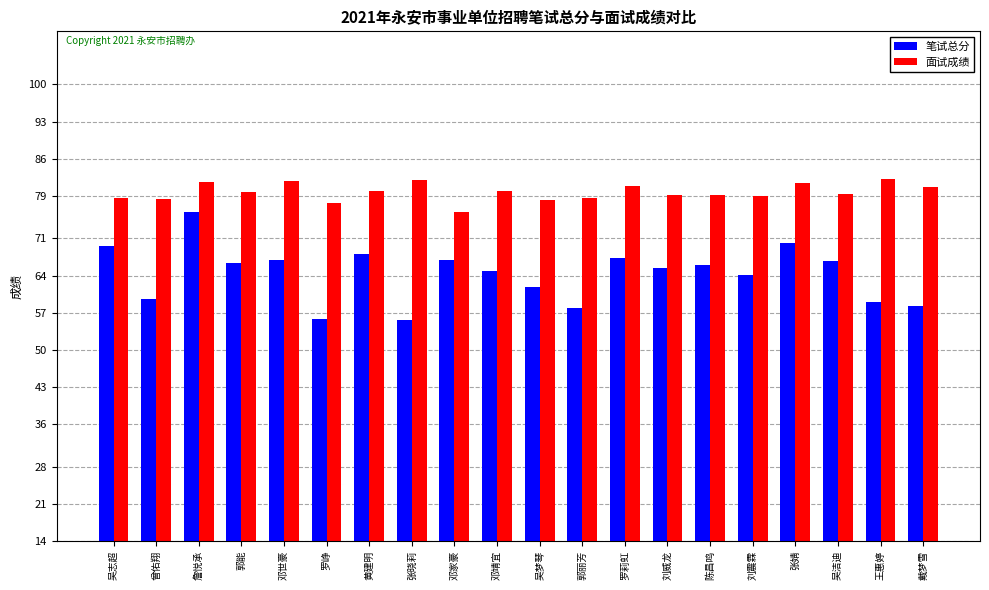

Which series has the largest range (max minus min)?

笔试总分